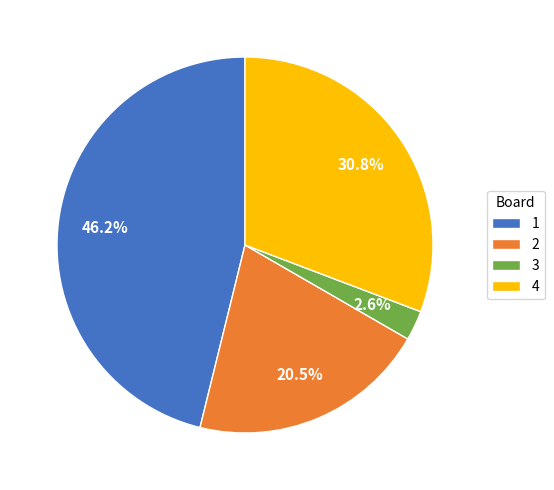

Is the sum of 4 and 2 greater than half?

Yes